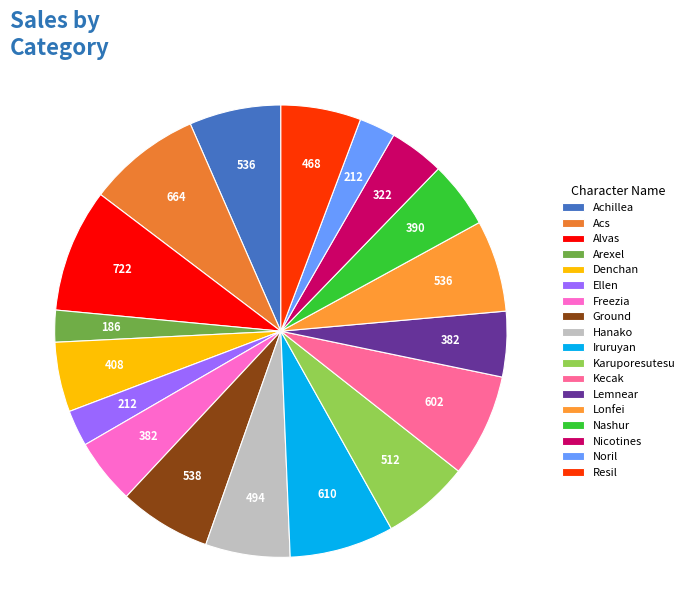

To the nearest percent, what is the difference between the Ground and Alvas slice percentages?

2%